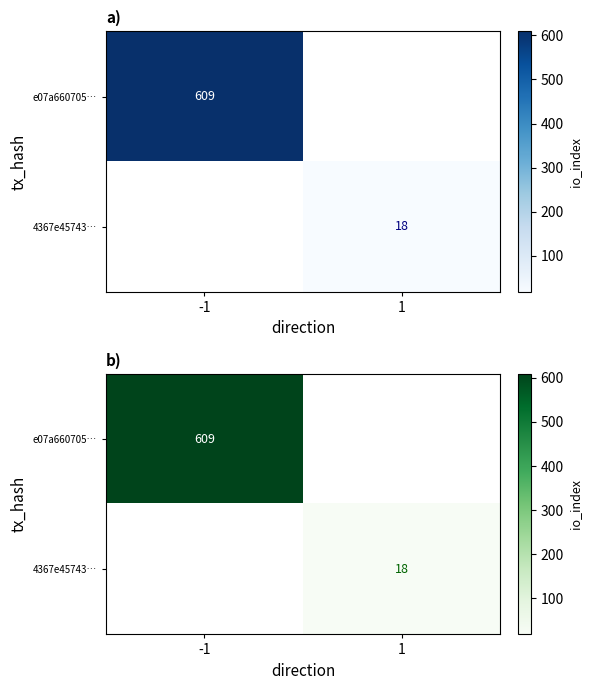

What is the highest value of the e07a660705… series?

609.0